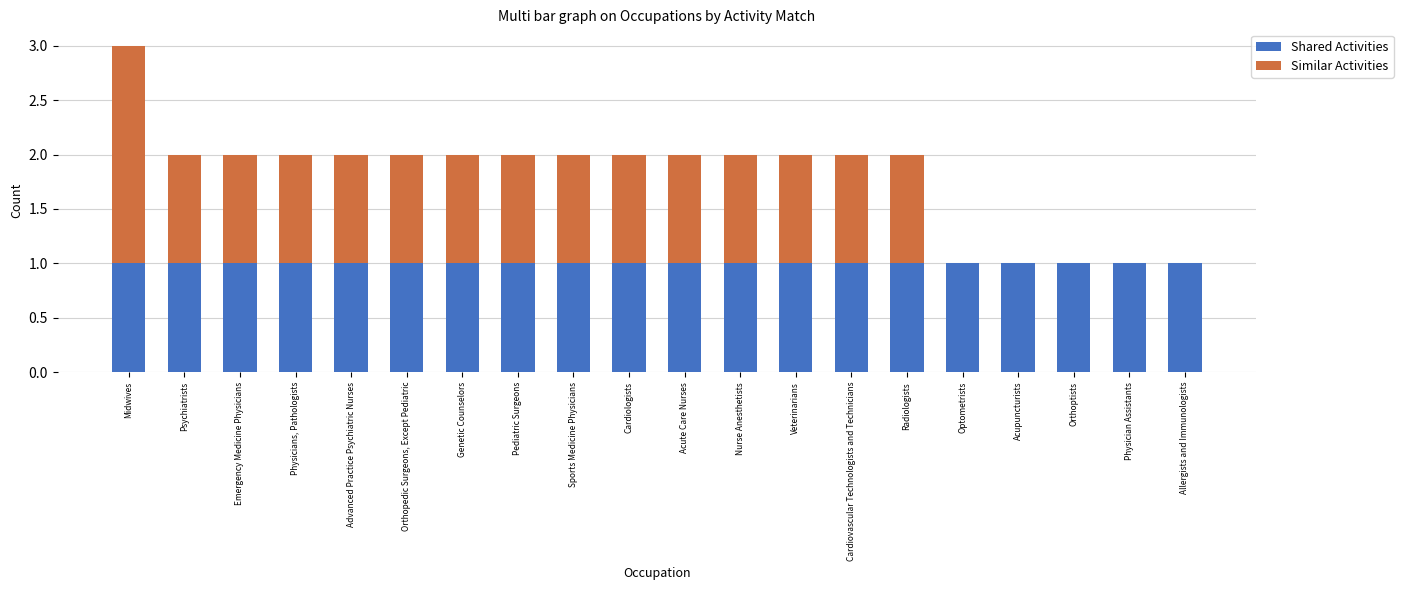

At which category is the sum across all series the highest?

Midwives